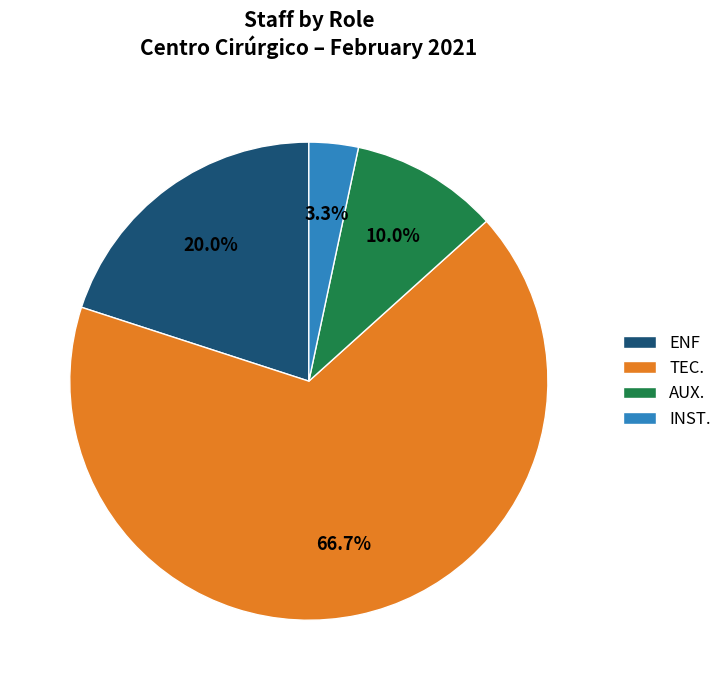

What percentage is the AUX. slice, to the nearest percent?

10%